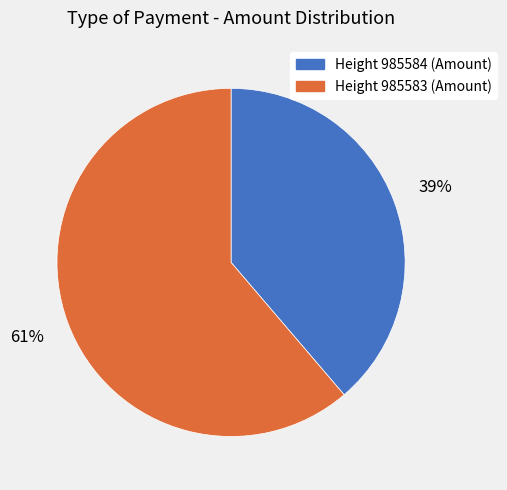

To the nearest percent, what is the average slice percentage?

50%